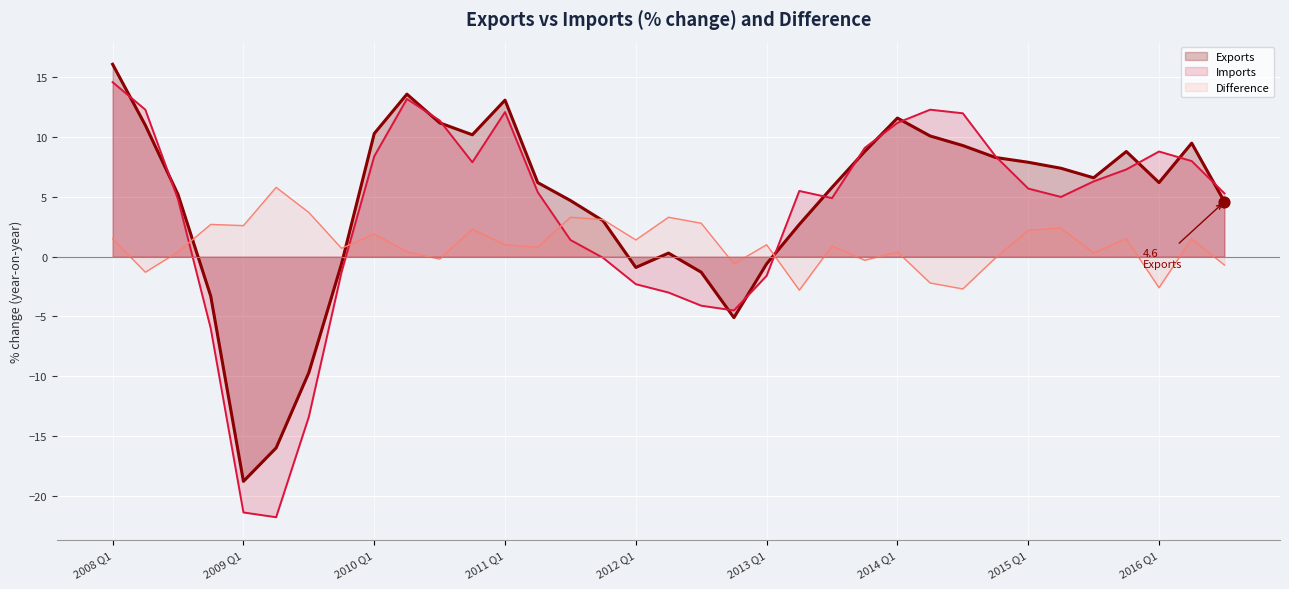

What are all the series names shown in the legend?

Exports, Imports, Difference